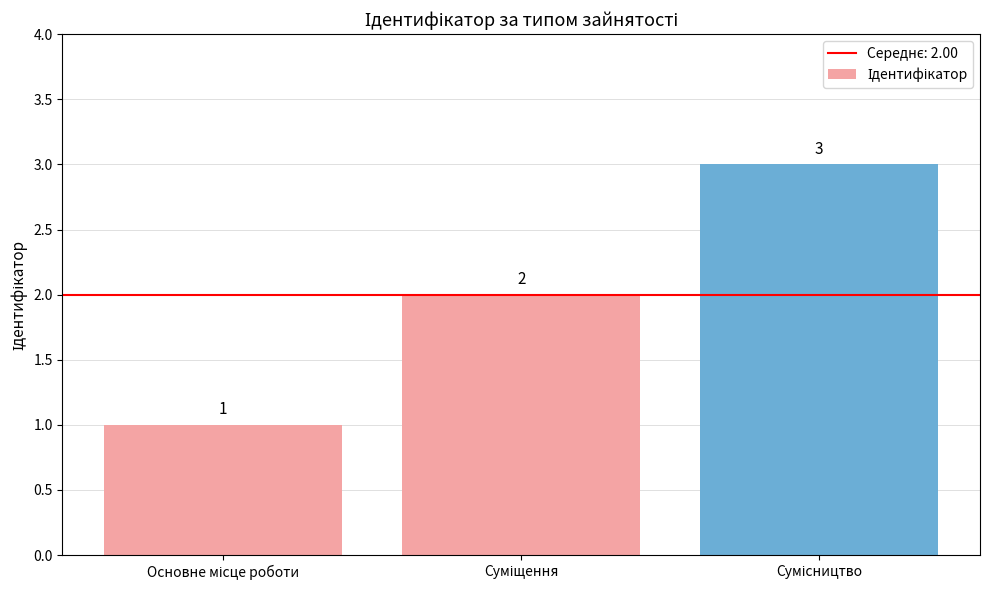

How many series are shown in this chart?

1